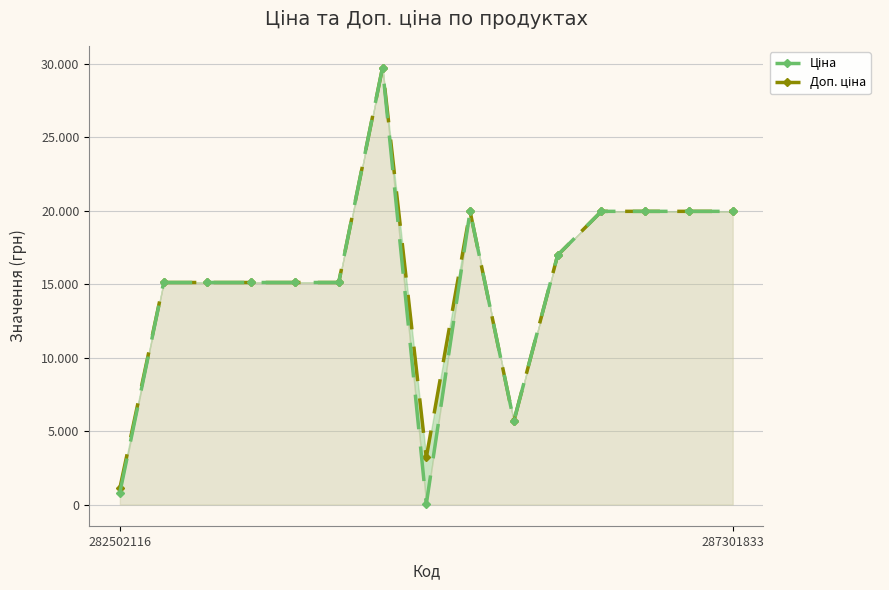

Which series has the largest range (max minus min)?

Ціна